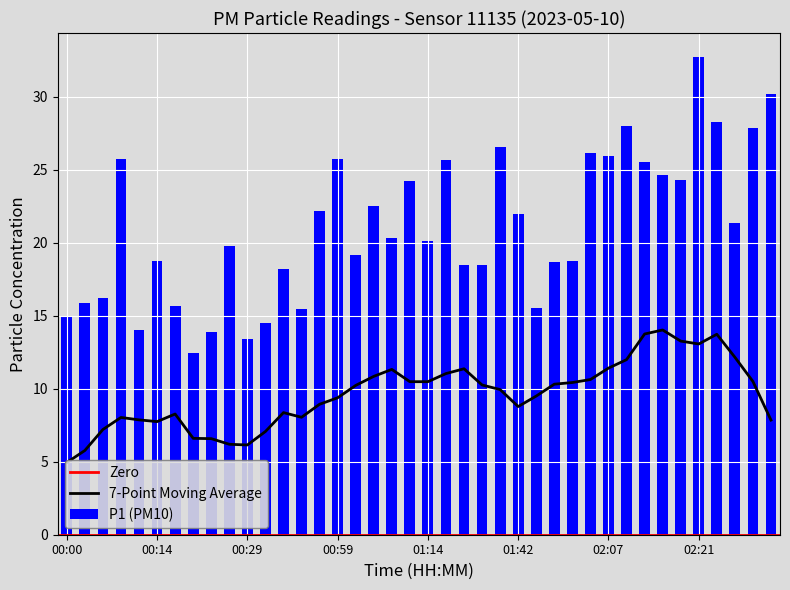

What is the sum of the values at 02:24 and 00:59?

54.0